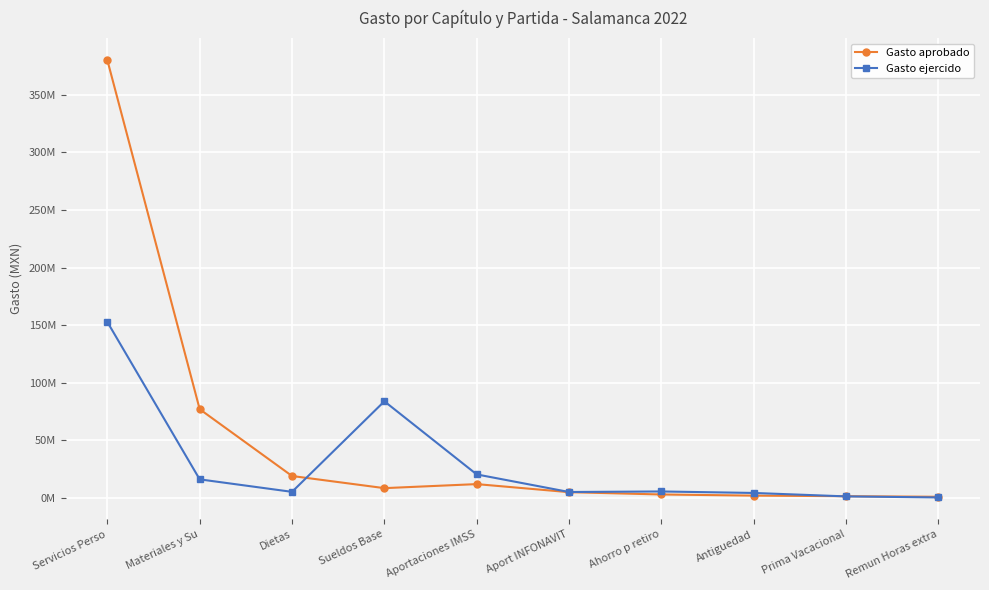

Which category has the lowest value in the Gasto aprobado series?

Remun Horas extra